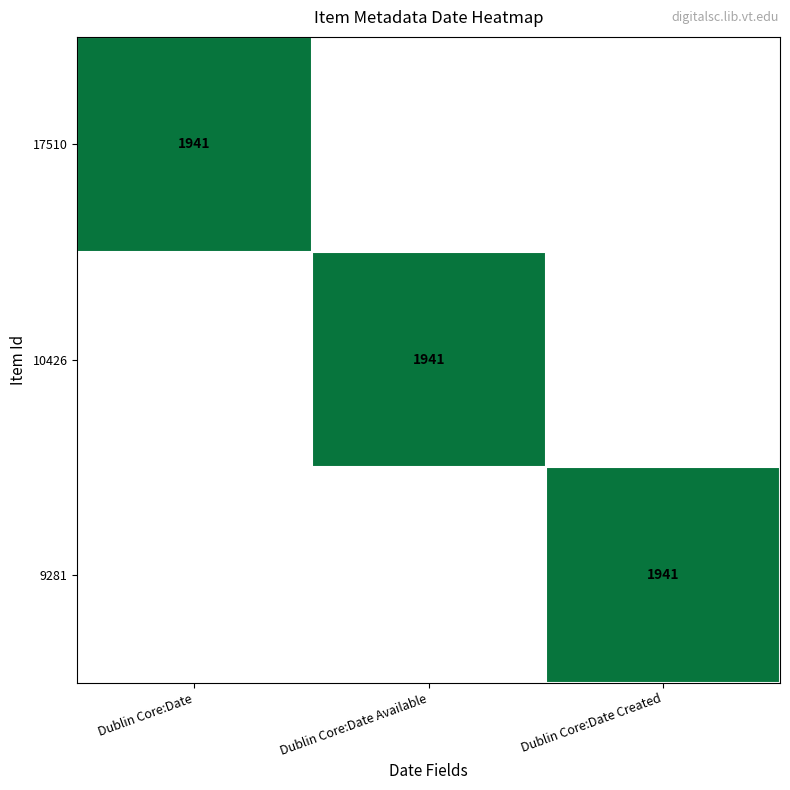

At how many categories does at least one series exceed 757?

3